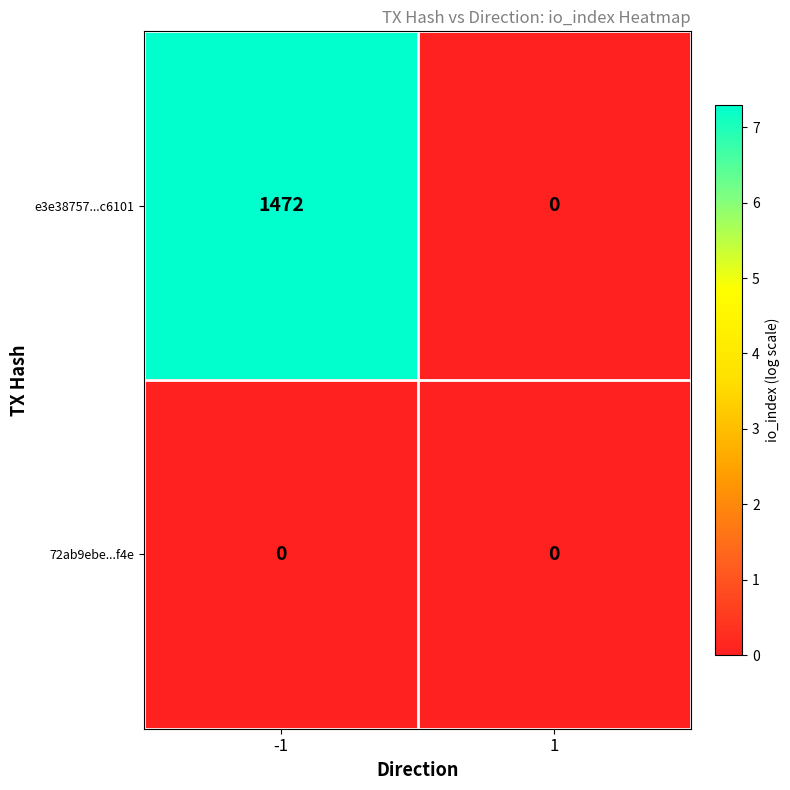

Which series has the largest range (max minus min)?

e3e38757...c6101